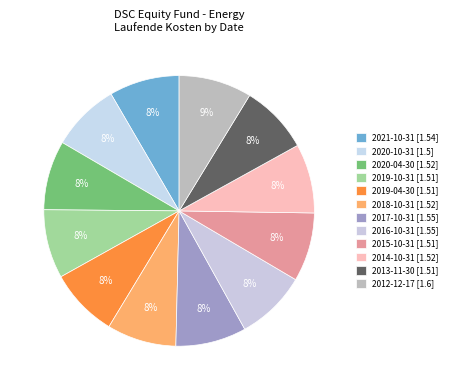

The 2013-11-30 slice represents 1% of the pie. True or false?

False